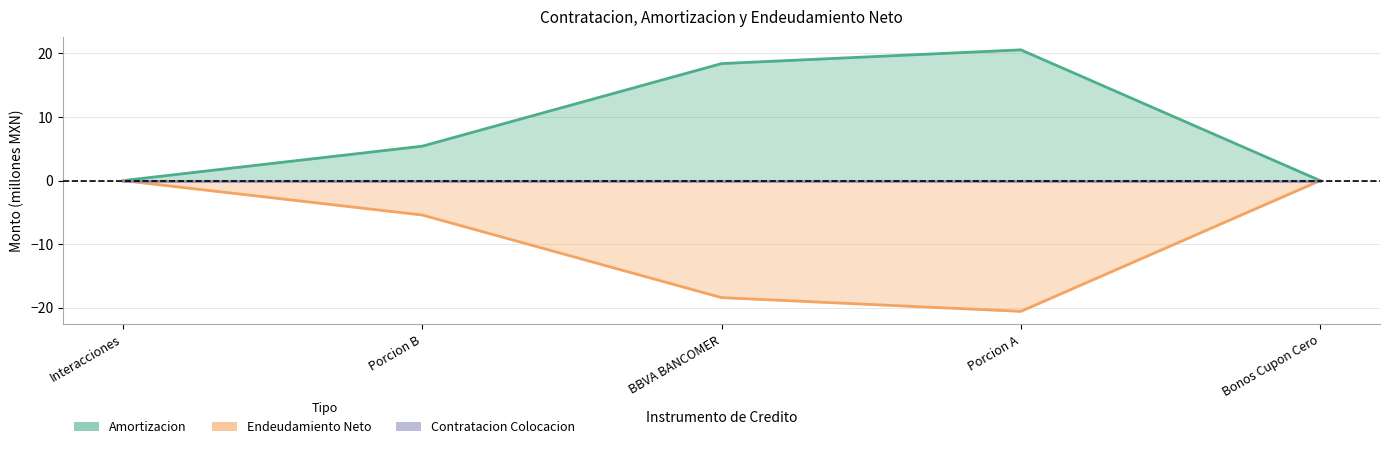

Reading right to left, extract all data points from this chart.

Amortizacion_line: 0.0	20.6	18.4	5.4	0.0
Endeudamiento_Neto_line: 0.0	-20.6	-18.4	-5.4	0.0
Contratacion_line: 0.0	0.0	0.0	0.0	0.0